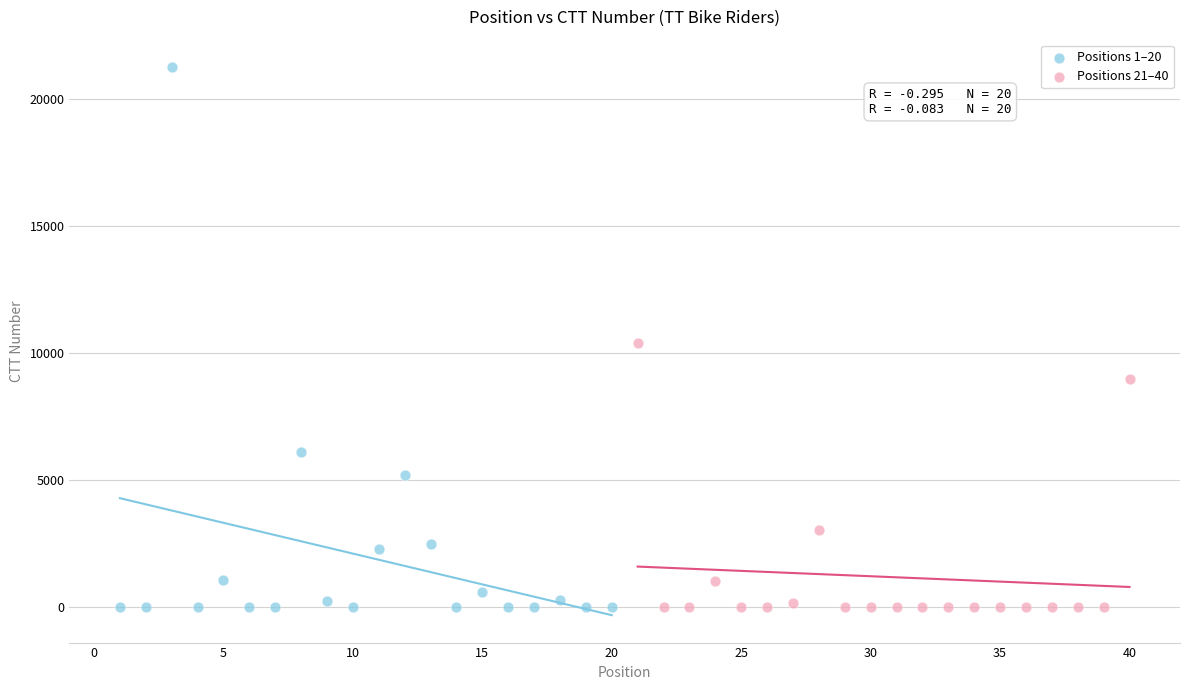

What are all the series names shown in the legend?

Positions 1–20, Positions 21–40